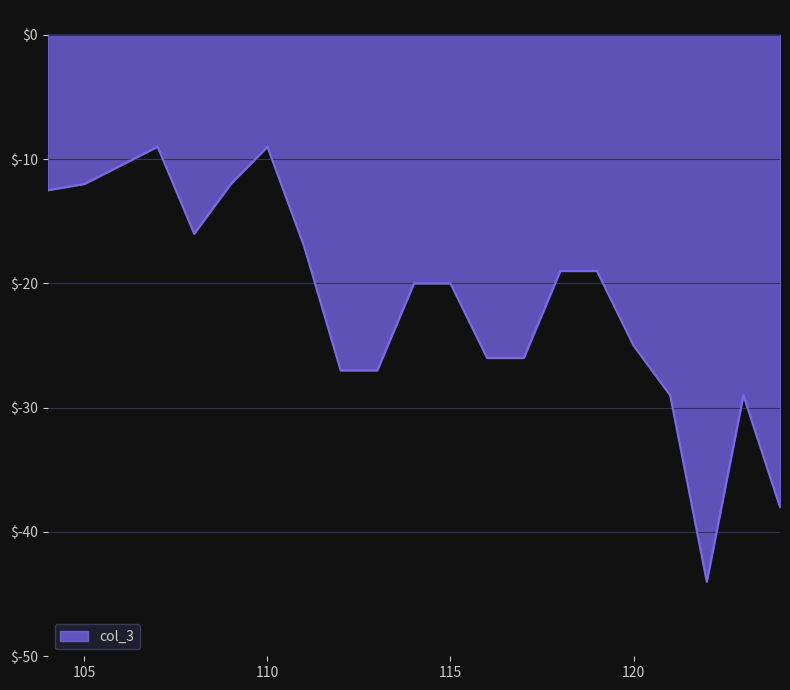

How many series are shown in this chart?

1